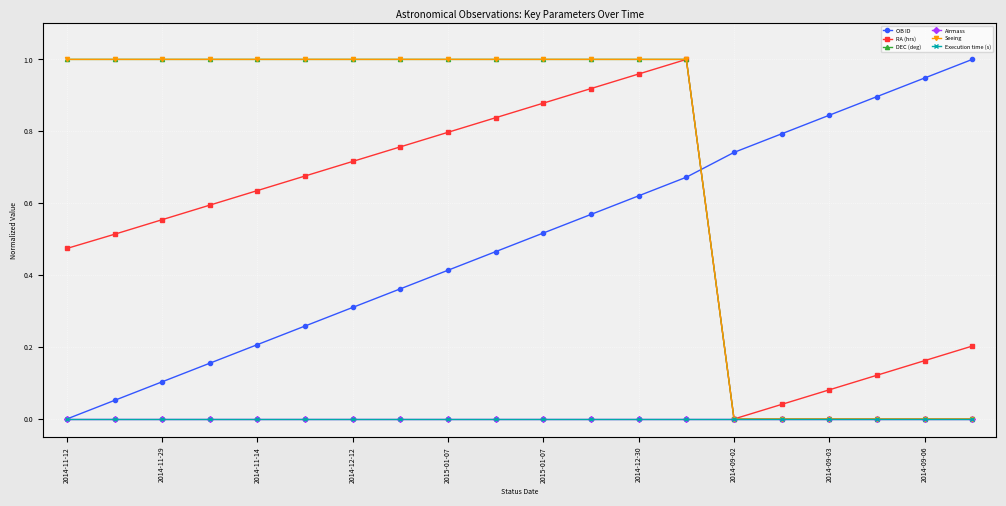

What is the maximum value for RA (hrs)?

1.0